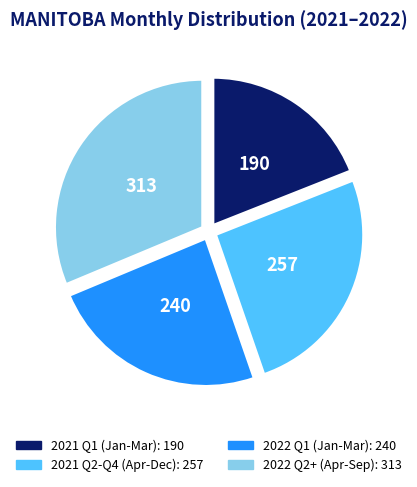

Does any single category account for the majority?

No